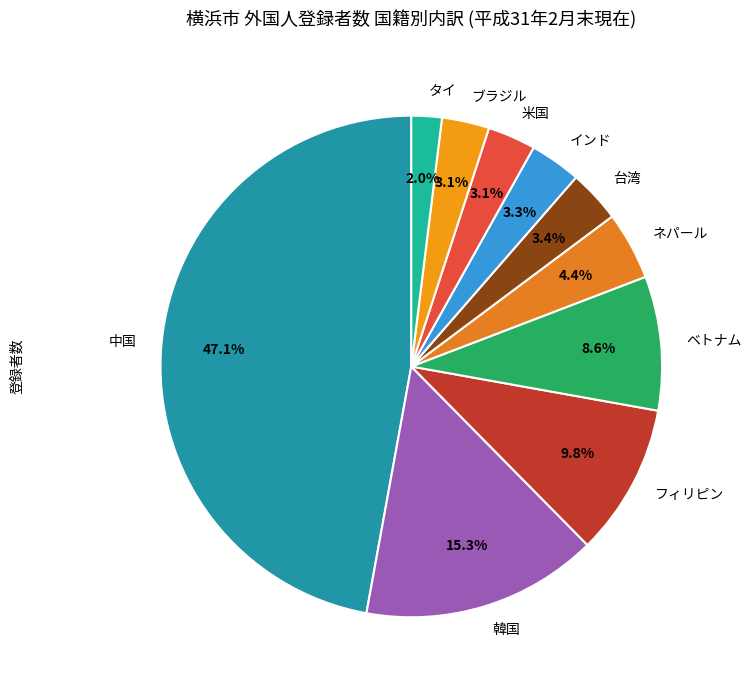

To the nearest percent, what is the difference between the largest and smallest slice percentages?

45%